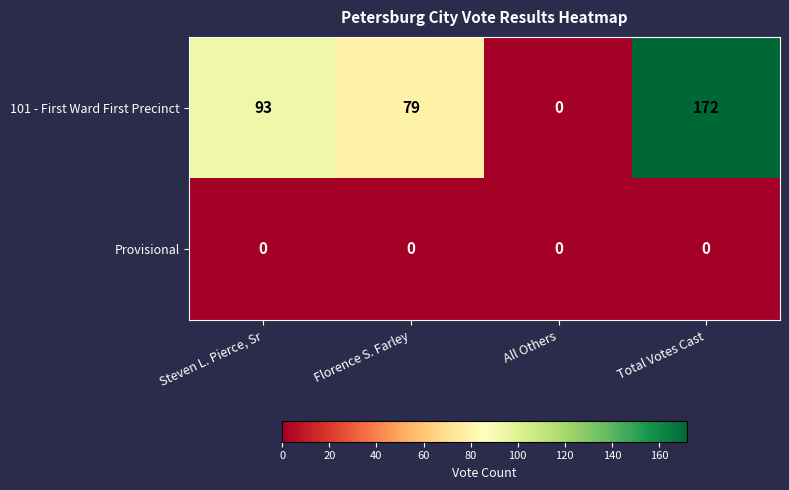

At Total Votes Cast, list the series in order from largest to smallest.

101 - First Ward First Precinct, Provisional